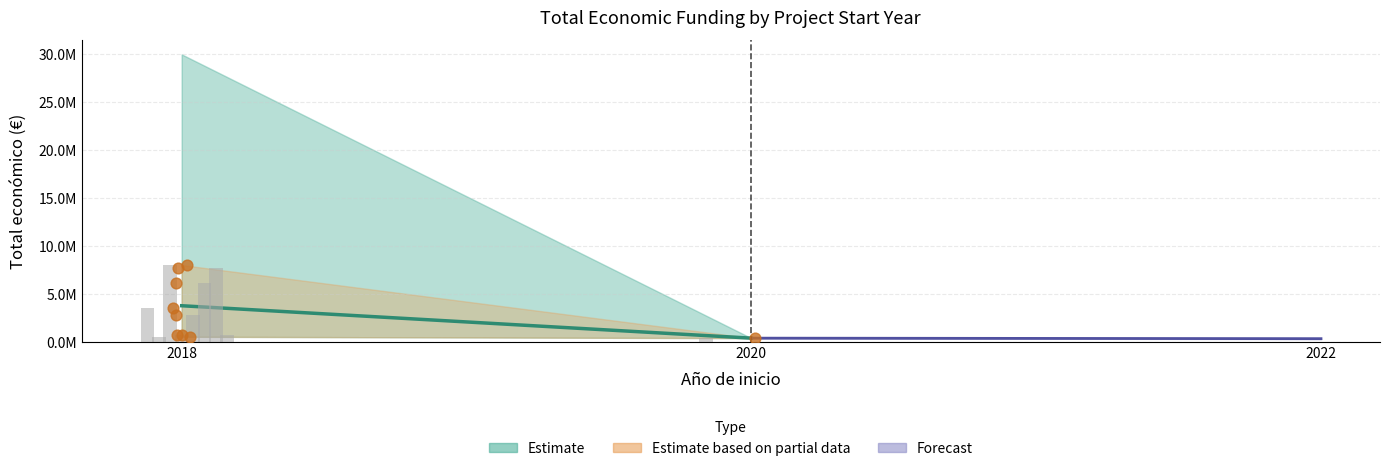

Between 2020 and 2018, which is larger?

2018